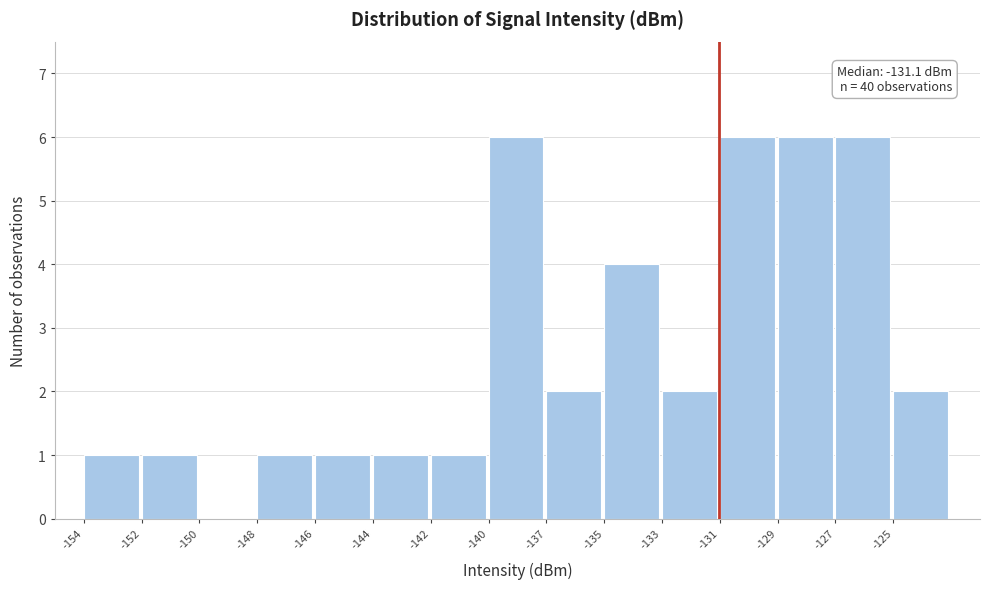

Reading left to right, transcribe all the data shown in this chart.

-154=1	-152=1	-150=0	-148=1	-146=1	-144=1	-142=1	-140=6	-137=2	-135=4	-133=2	-131=6	-129=6	-127=6	-125=2